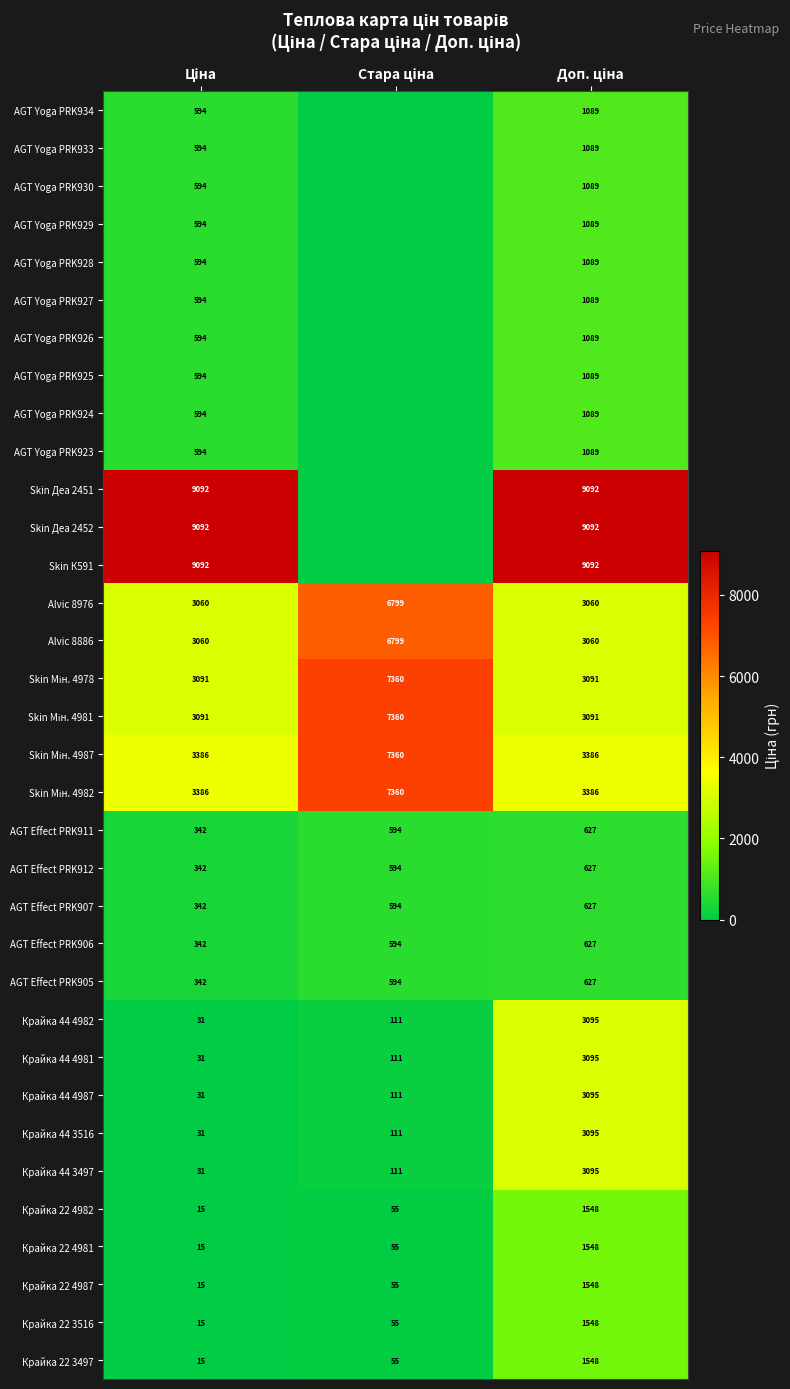

The AGT Effect PRK912 series shows 342.1 at Ціна. True or false?

True